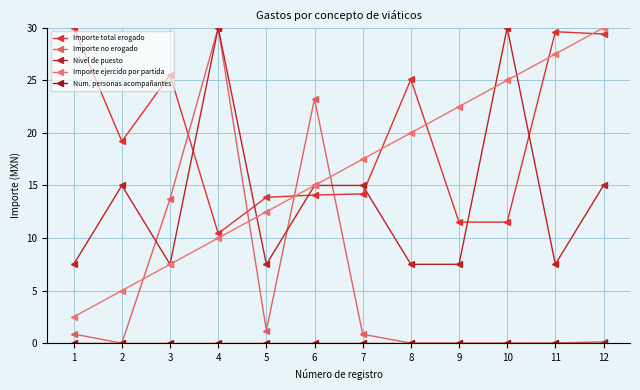

How many categories are shown in the chart?

12